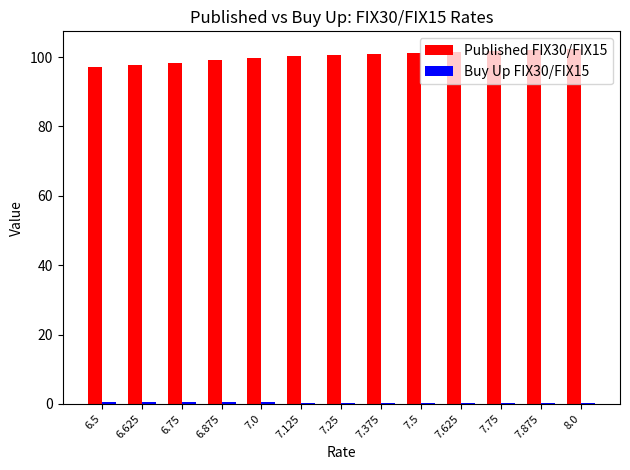

Is it true that Published FIX30/FIX15 equals 100.6 at 7.25?

True